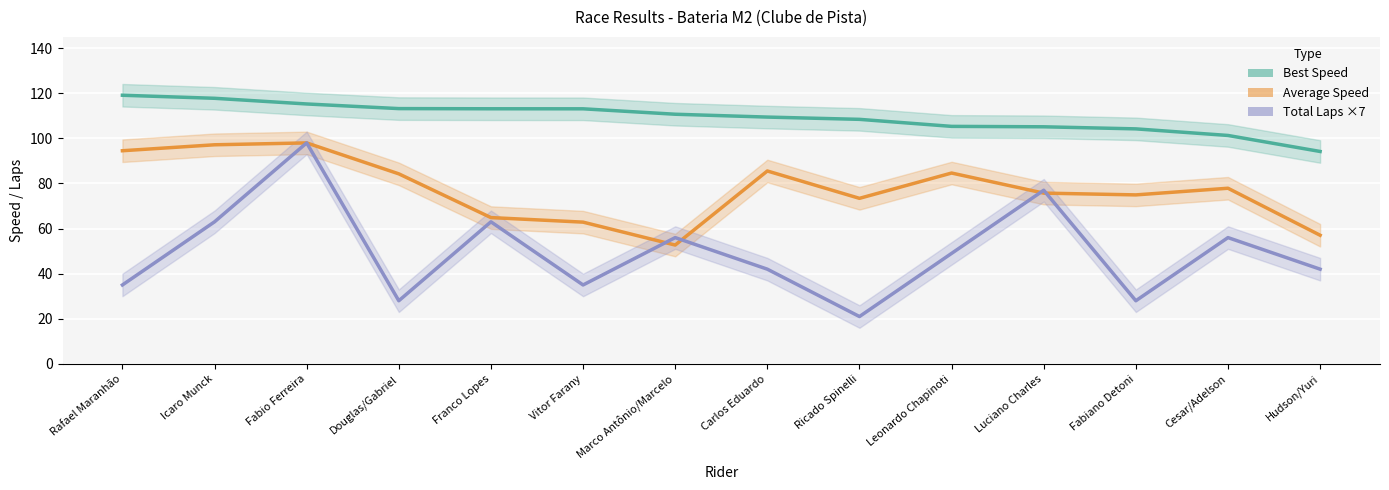

Reading left to right, extract all data points from this chart.

Best Speed: 119.1	117.8	115.3	113.2	113.1	113.1	110.7	109.4	108.4	105.3	105.1	104.2	101.3	94.2
Average Speed: 94.5	97.2	98.0	84.3	64.9	62.9	52.7	85.5	73.4	84.6	75.7	74.9	77.9	57.0
Total Laps ×7: 35.0	63.0	98.0	28.0	63.0	35.0	56.0	42.0	21.0	49.0	77.0	28.0	56.0	42.0